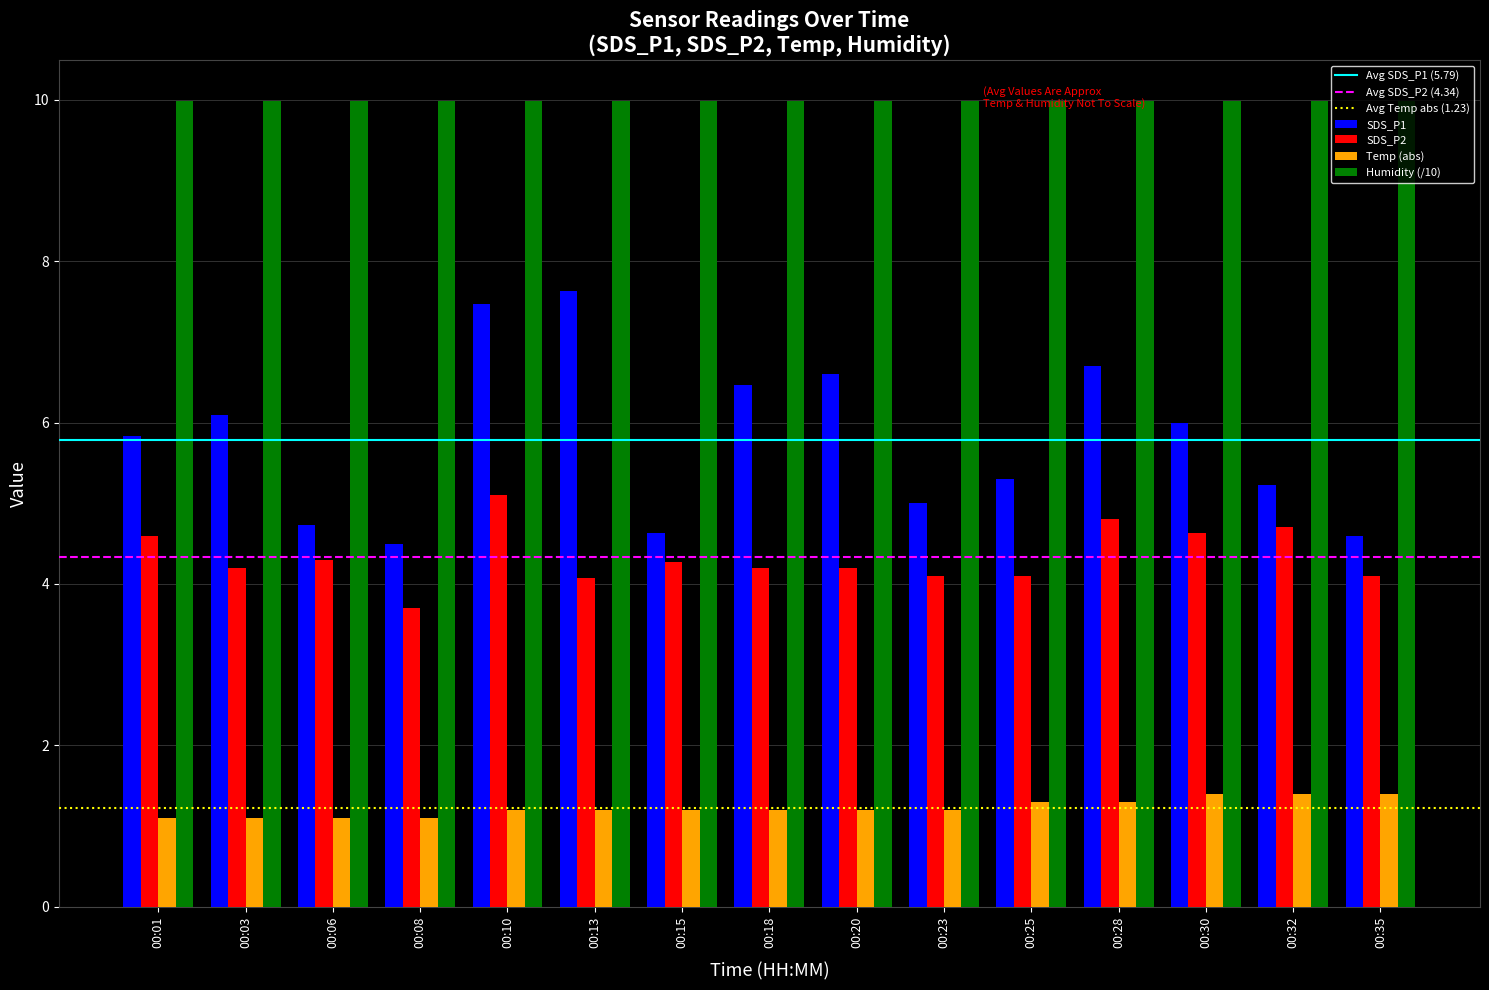

What is the sum of all Temp (abs) values?

18.4